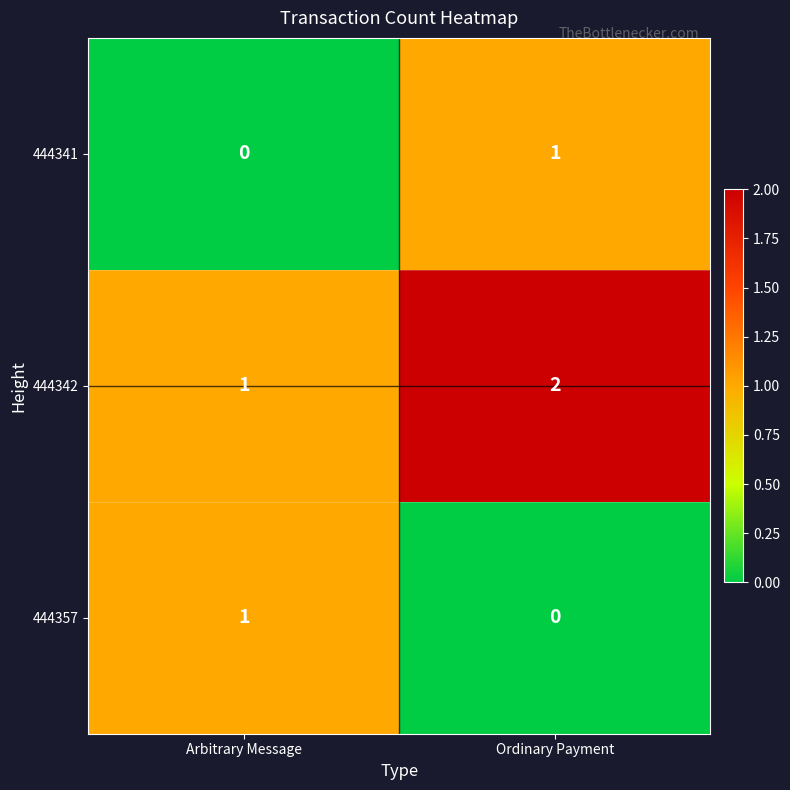

True or false: 444342 has a value of 2 at Arbitrary Message.

False